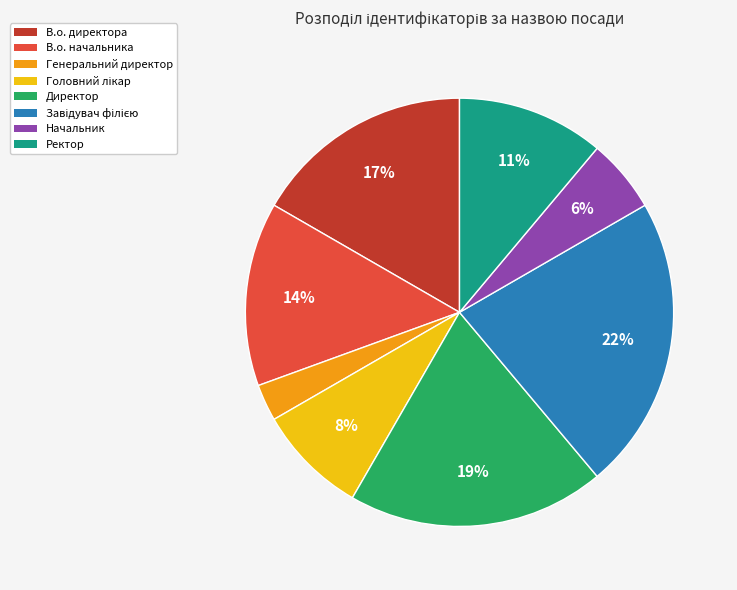

Is В.о. начальника the majority of the pie?

No